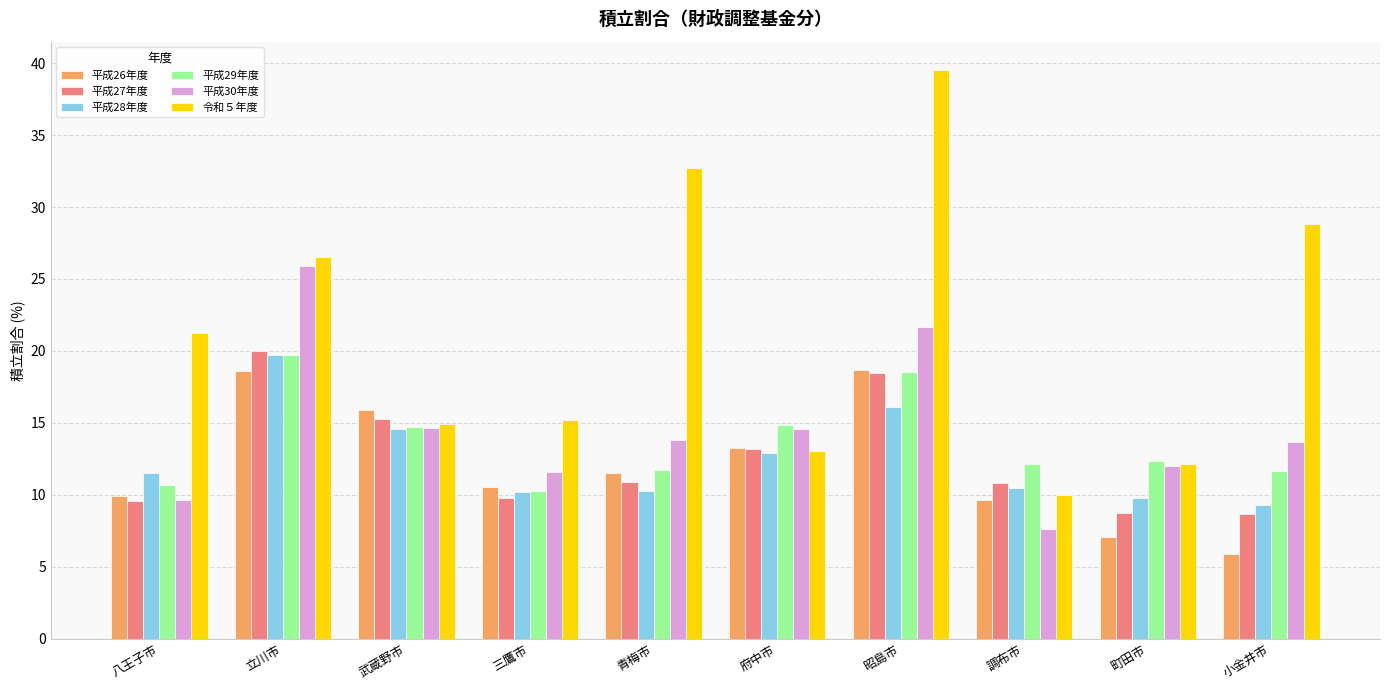

Where does the 平成29年度 series first go above 12?

立川市